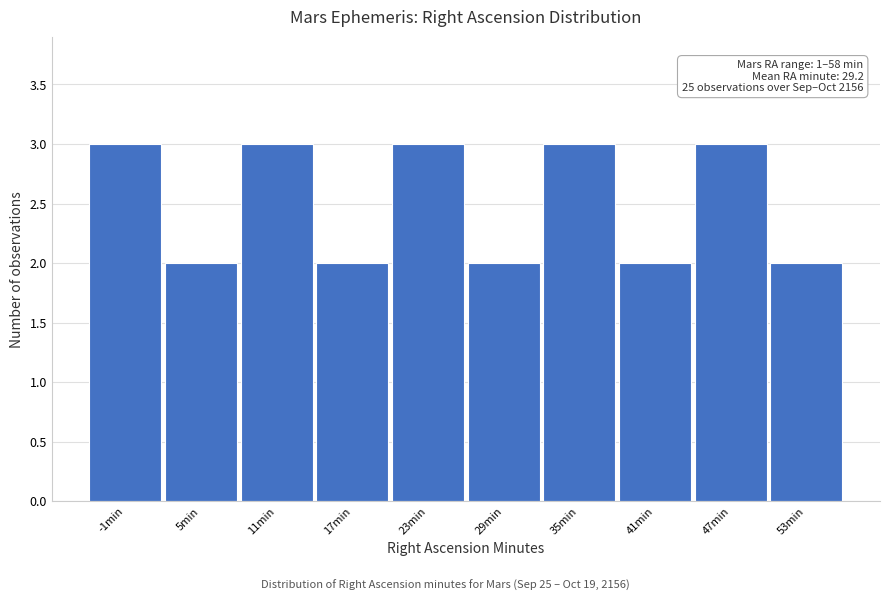

Reading right to left, transcribe all the data shown in this chart.

53min=2	47min=3	41min=2	35min=3	29min=2	23min=3	17min=2	11min=3	5min=2	-1min=3